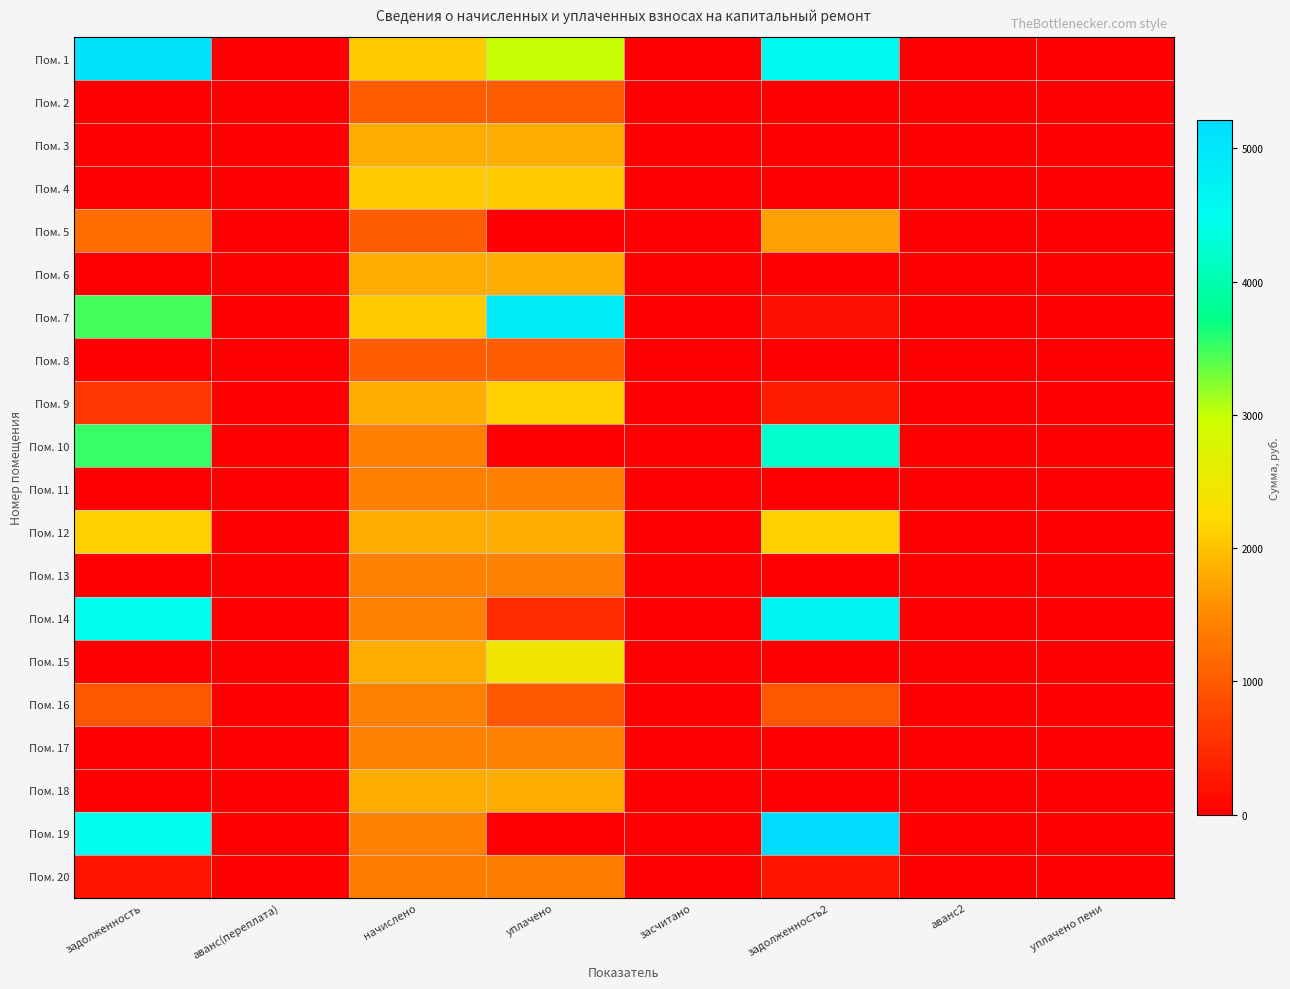

What is the total value across all series at аванс2?

3.2